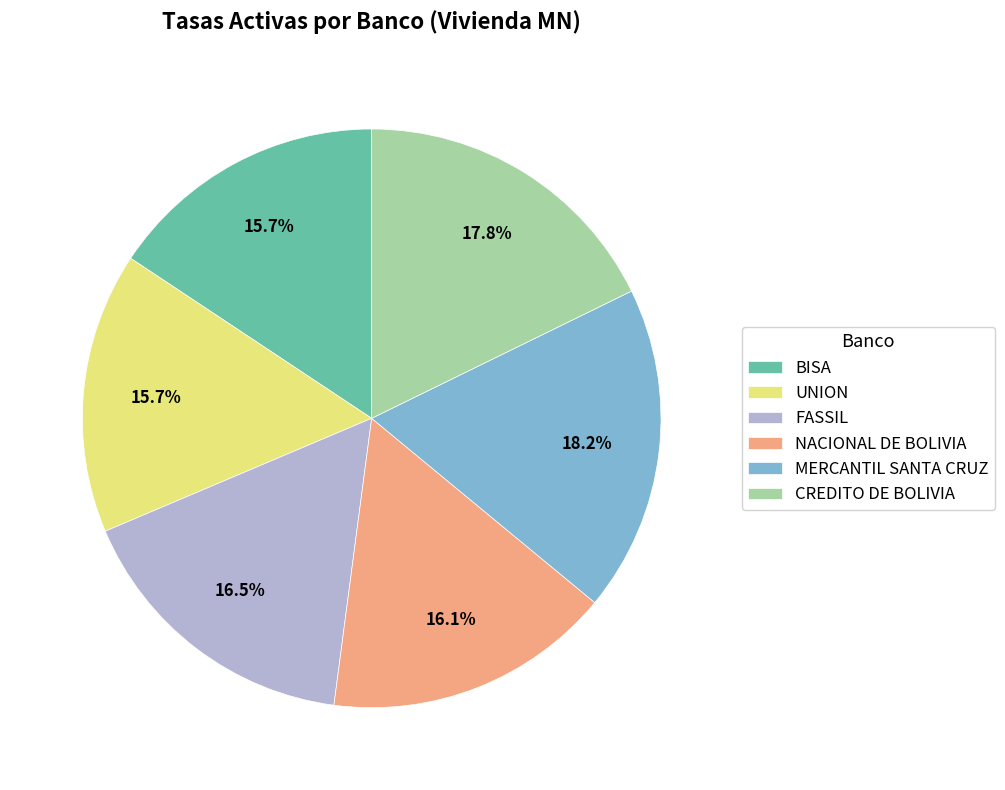

Does any single category account for the majority?

No